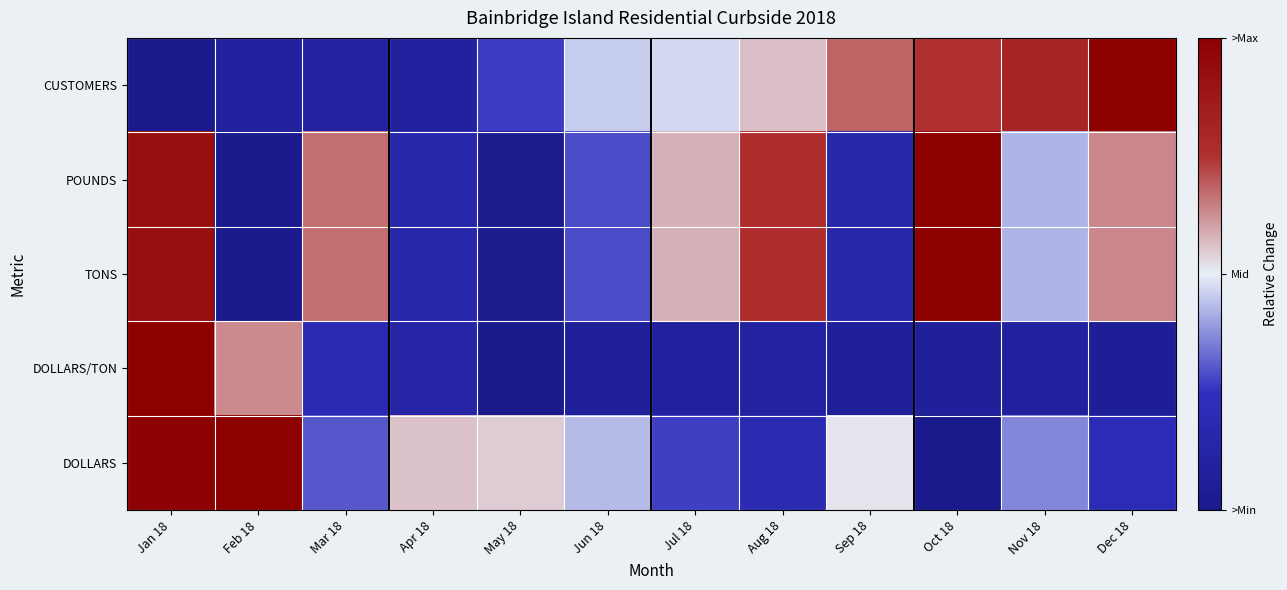

Rank the series by their maximum value, from highest to lowest.

DOLLARS/TON, CUSTOMERS, POUNDS, DOLLARS, TONS